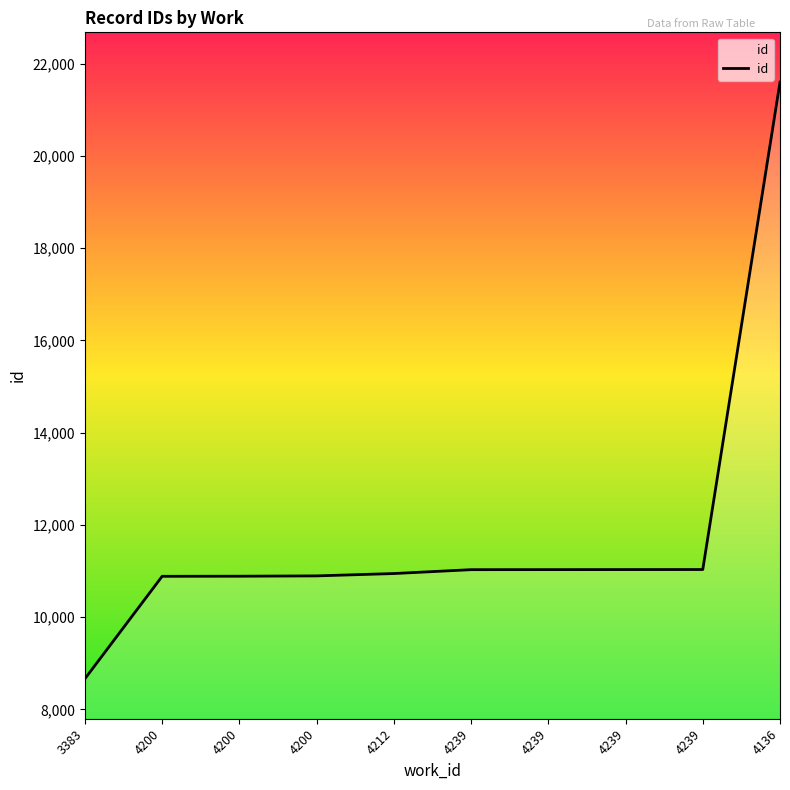

Which has a higher value, 4239 or 4136?

4136